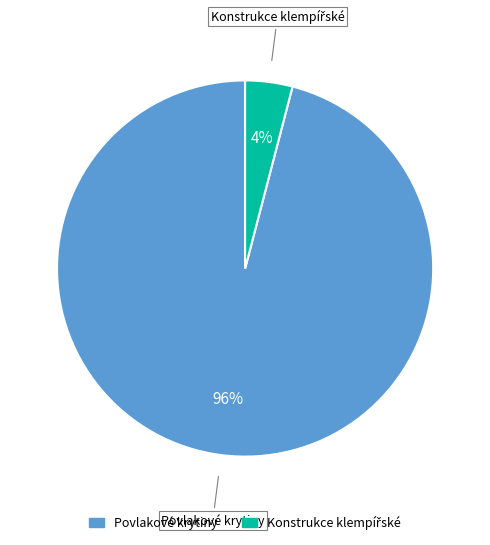

To the nearest percent, what is the difference between the largest and smallest slice percentages?

92%